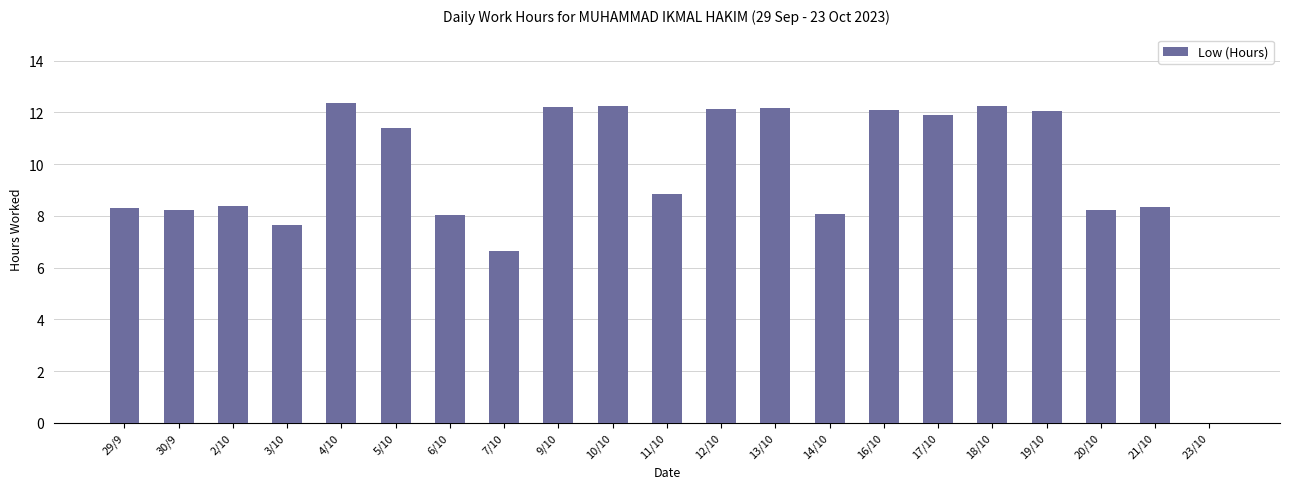

Is it true that the value at 11/10 is 8.9?

True